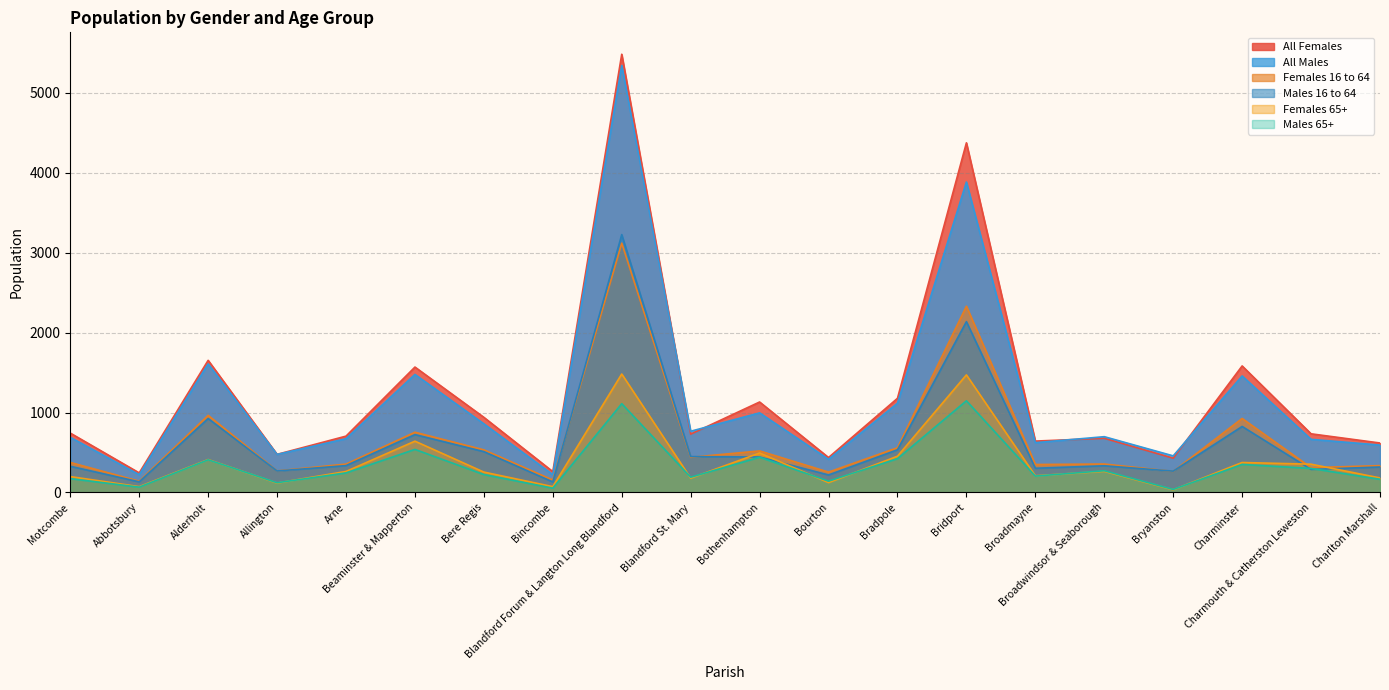

What value does the Females 16 to 64 series have at Bere Regis?

533